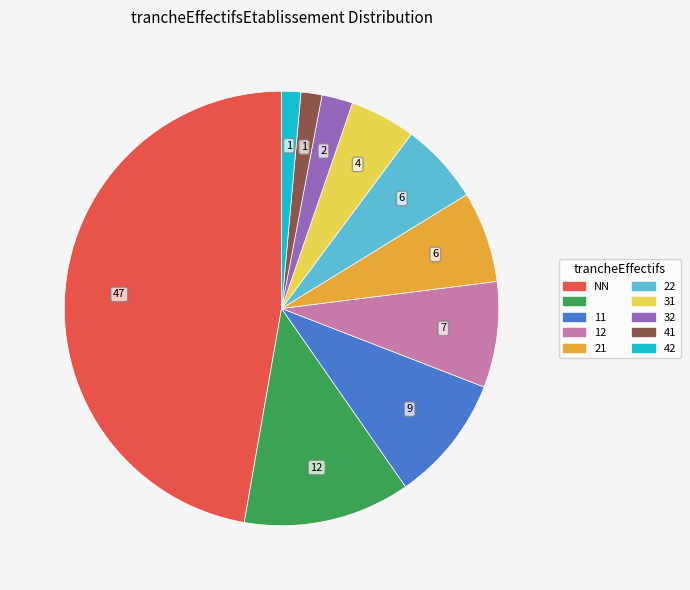

Does any single category account for the majority?

No